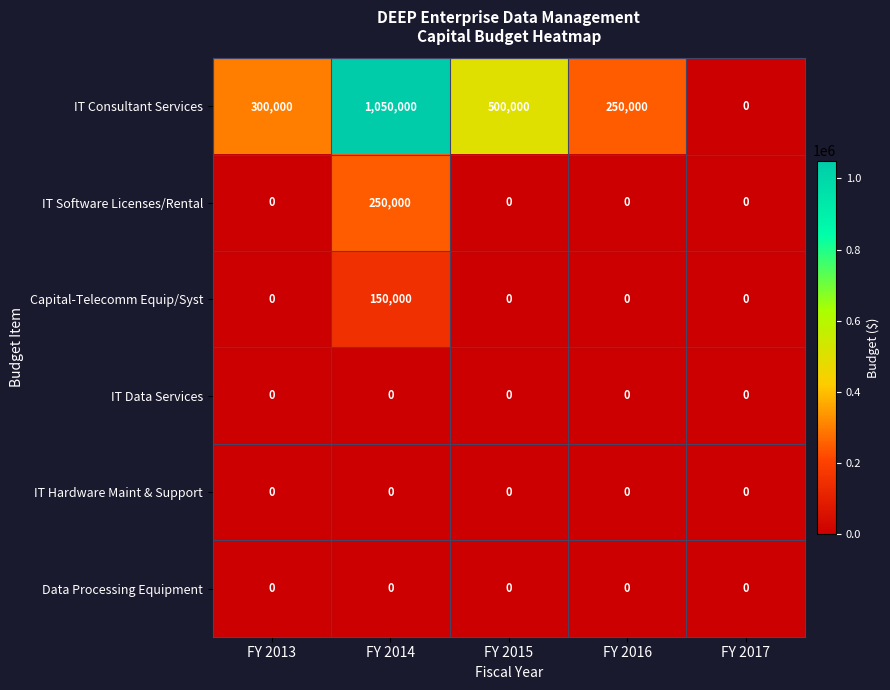

At which category is the sum across all series the highest?

FY 2014